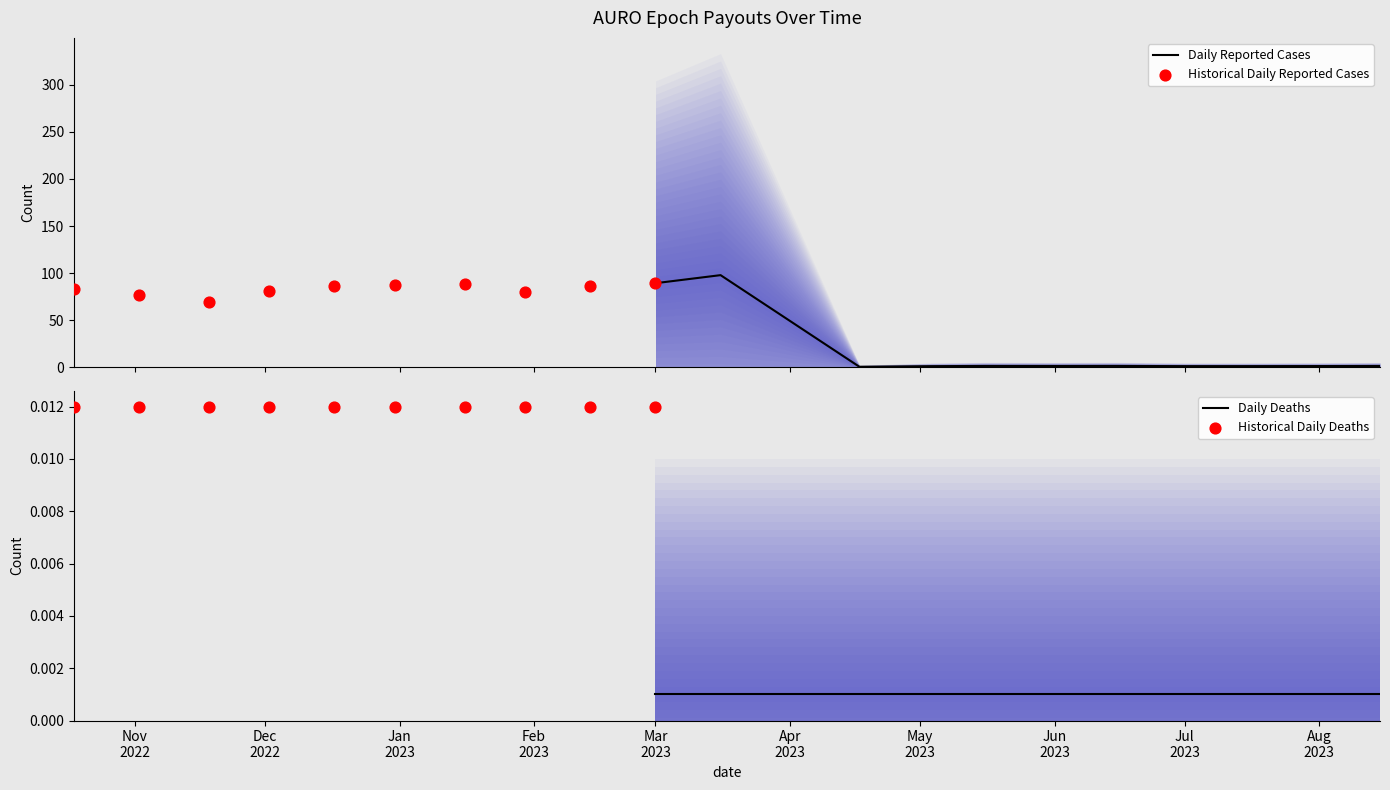

What is the total value across all series at 2023-05-16?

1.6